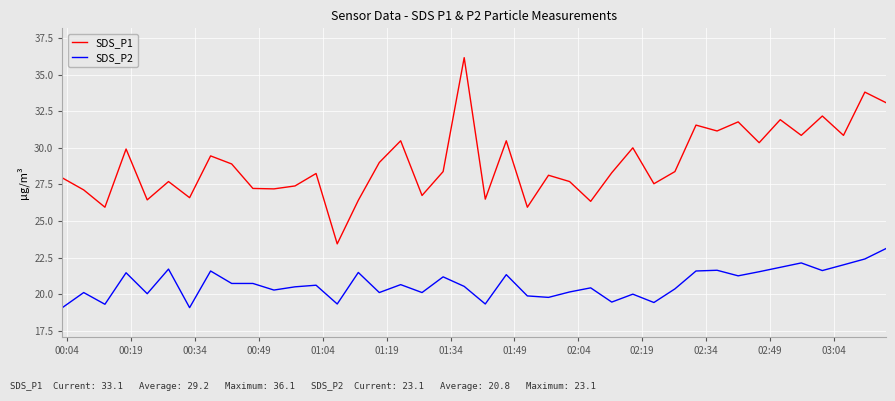

How many interior local valleys does the SDS_P1 series have?

14